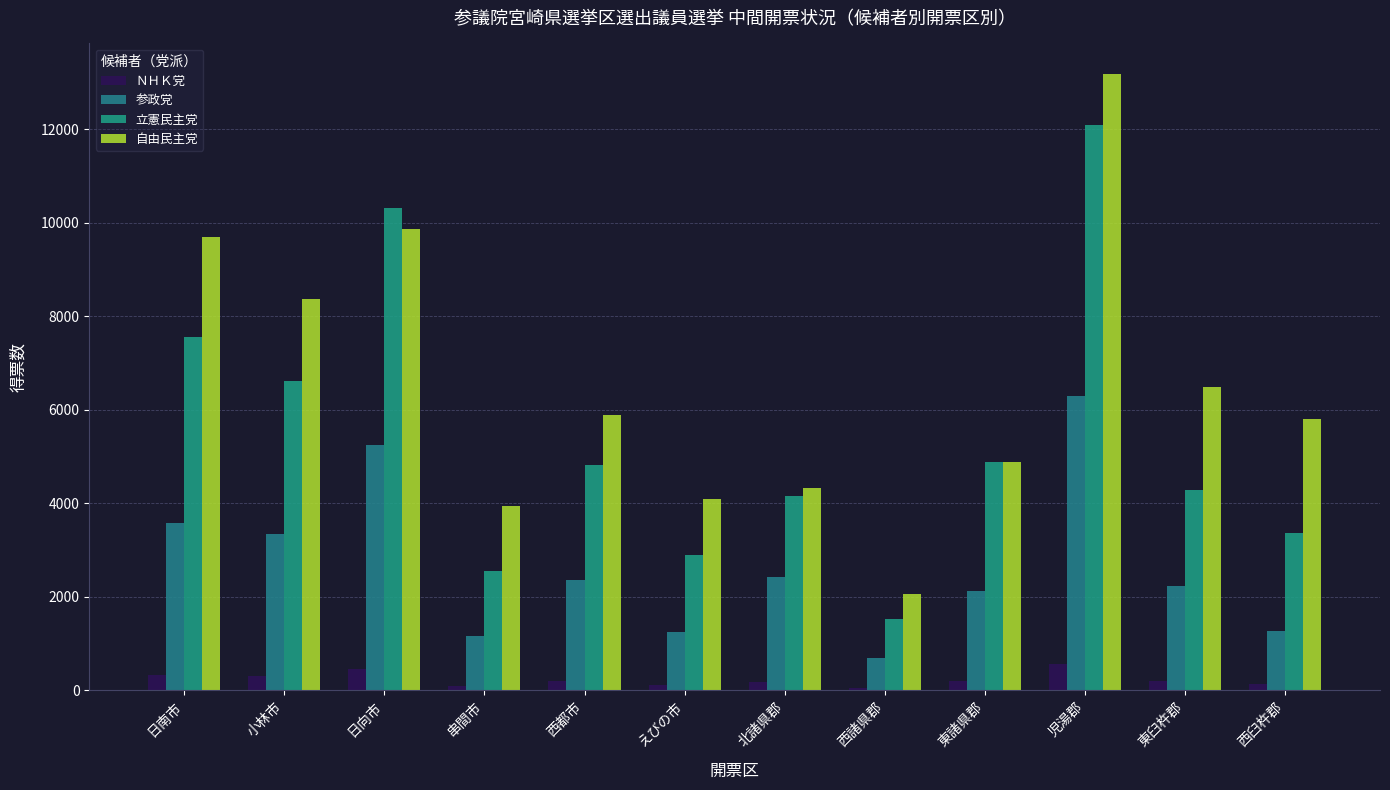

What is the greatest value displayed?

13172